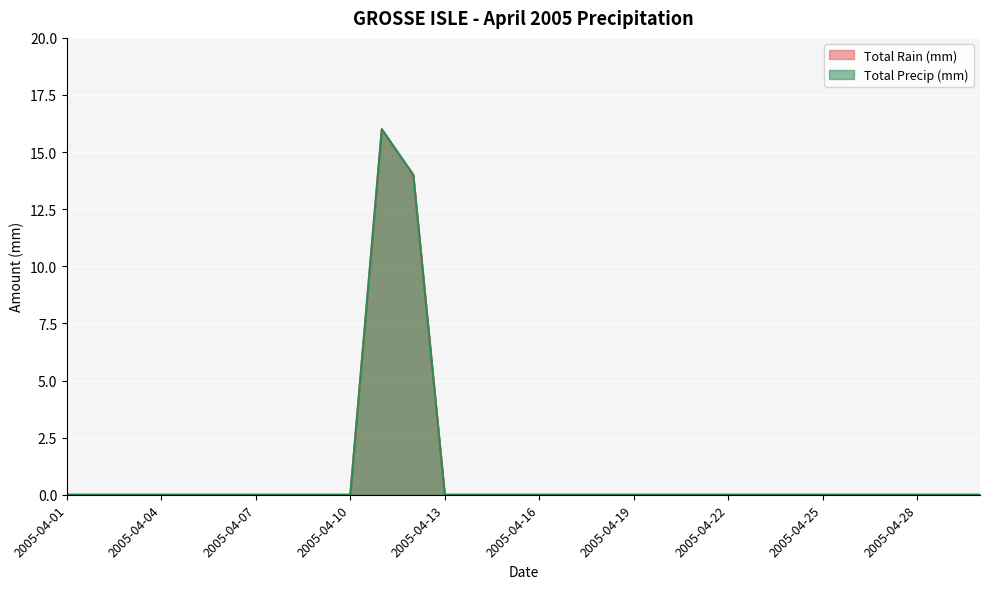

True or false: Total Rain (mm) and Total Precip (mm) cross at least once.

False